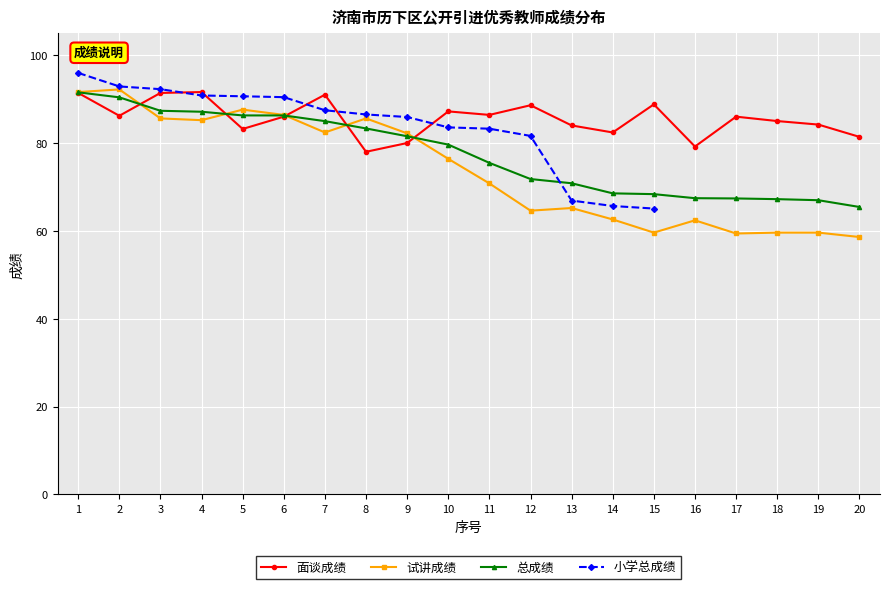

Which series has the widest spread of values?

试讲成绩